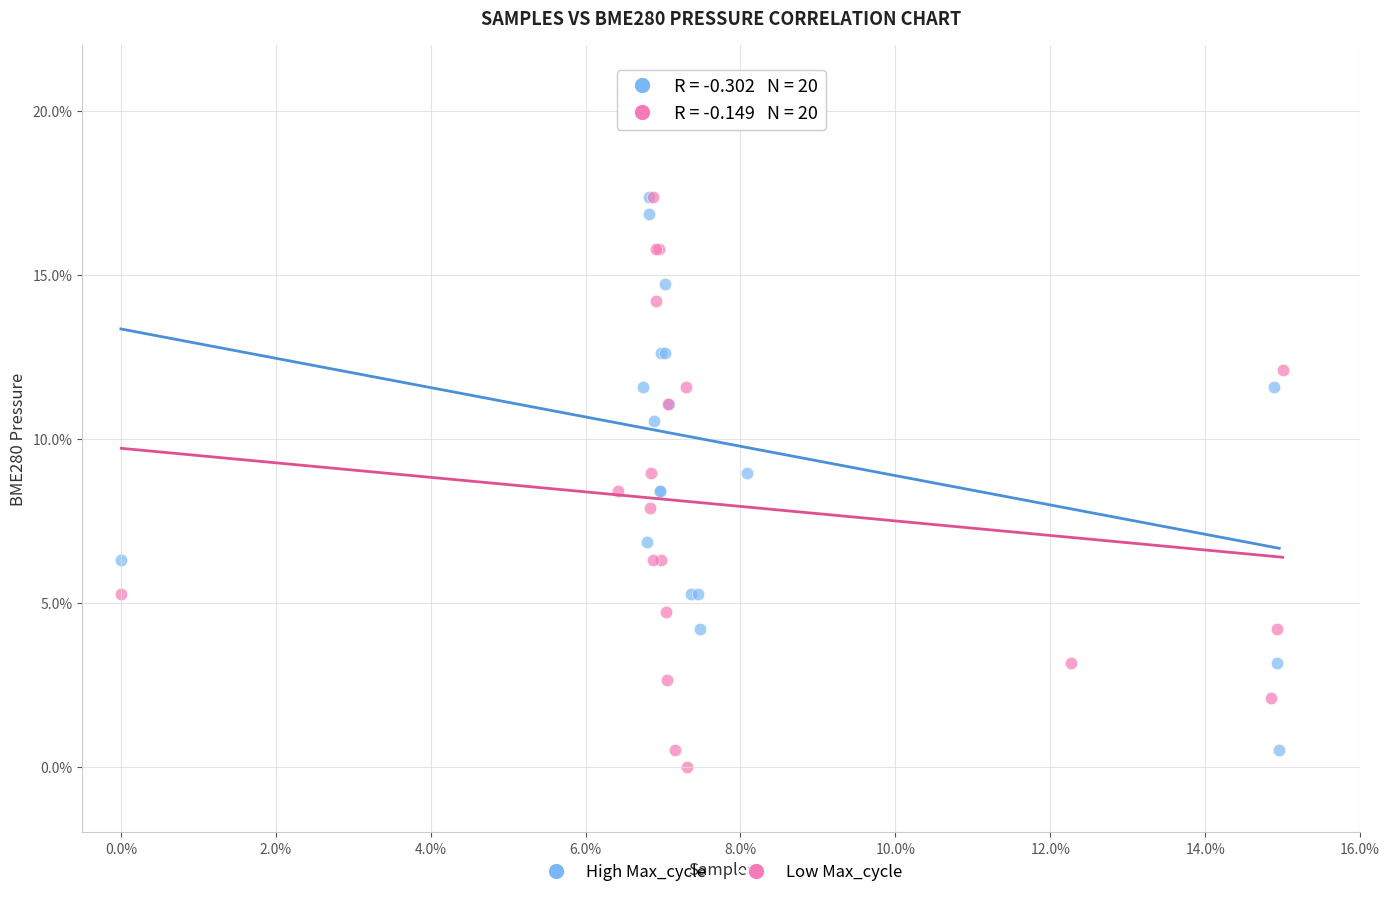

What are all the series names shown in the legend?

High Max_cycle, Low Max_cycle